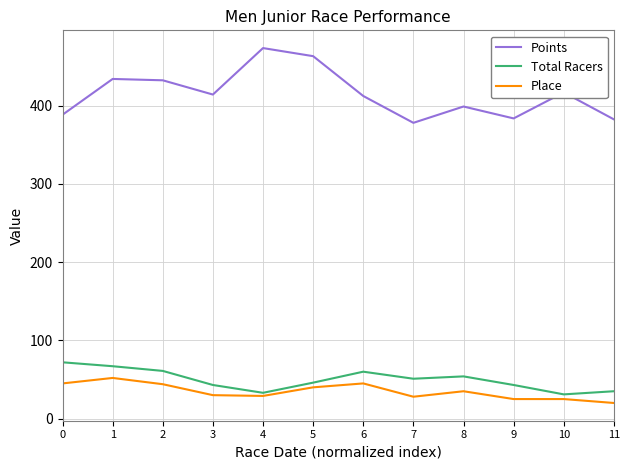

At 9, list the series in order from smallest to largest.

Place, Total Racers, Points